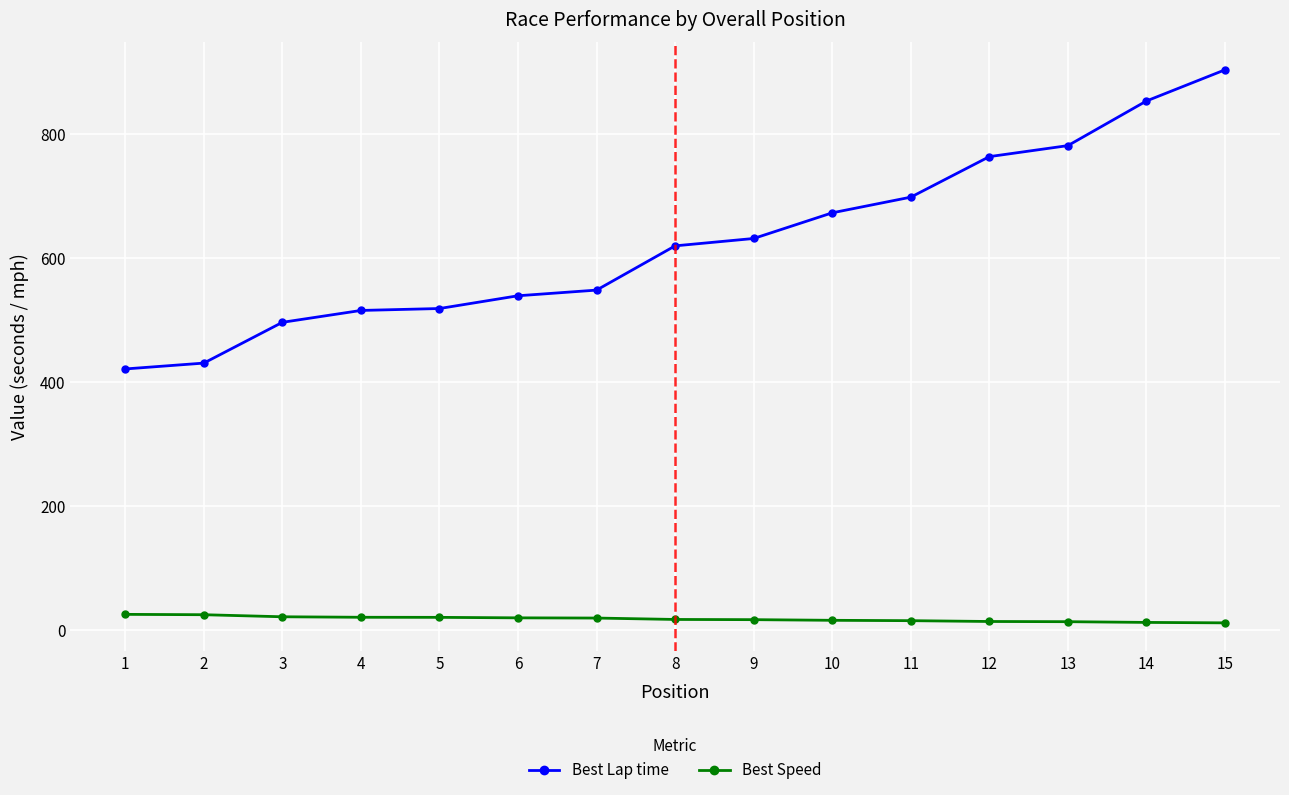

What is the value of the Best Speed point at the 7th from the left?

19.7